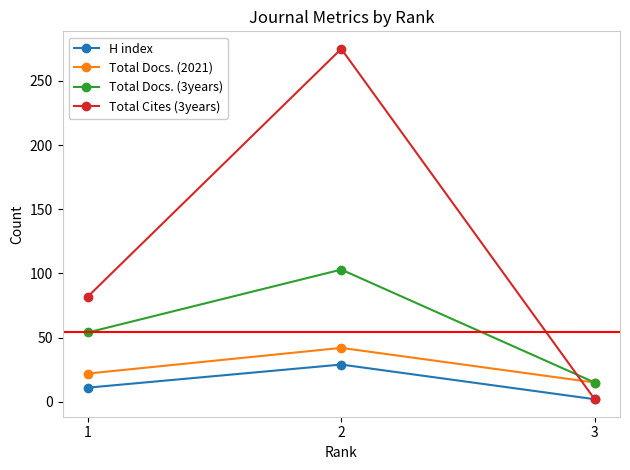

Which series has the largest total across all categories?

Total Cites (3years)